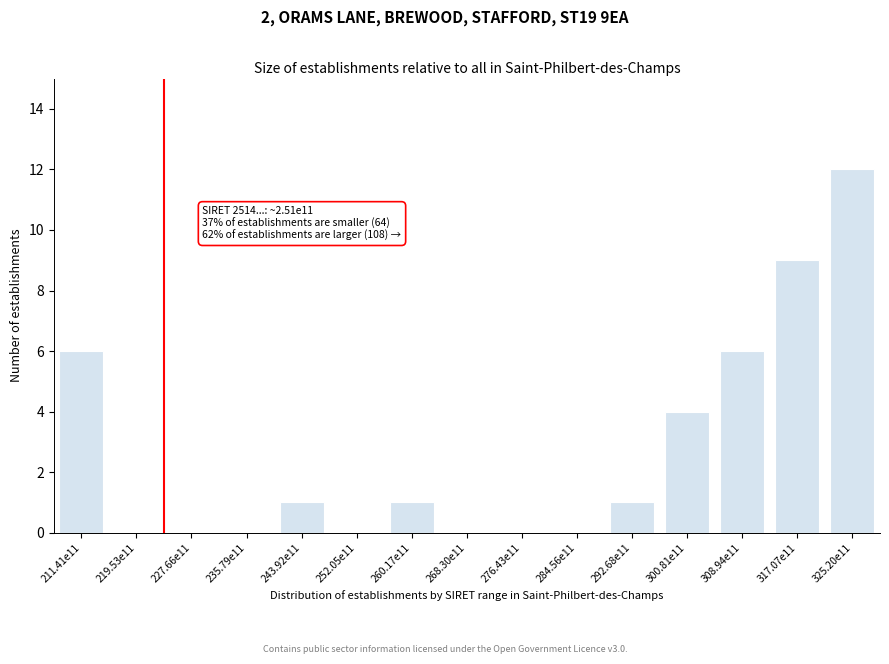

Reading left to right, transcribe all the data shown in this chart.

211.41e11=6	219.53e11=0	227.66e11=0	235.79e11=0	243.92e11=1	252.05e11=0	260.17e11=1	268.30e11=0	276.43e11=0	284.56e11=0	292.68e11=1	300.81e11=4	308.94e11=6	317.07e11=9	325.20e11=12